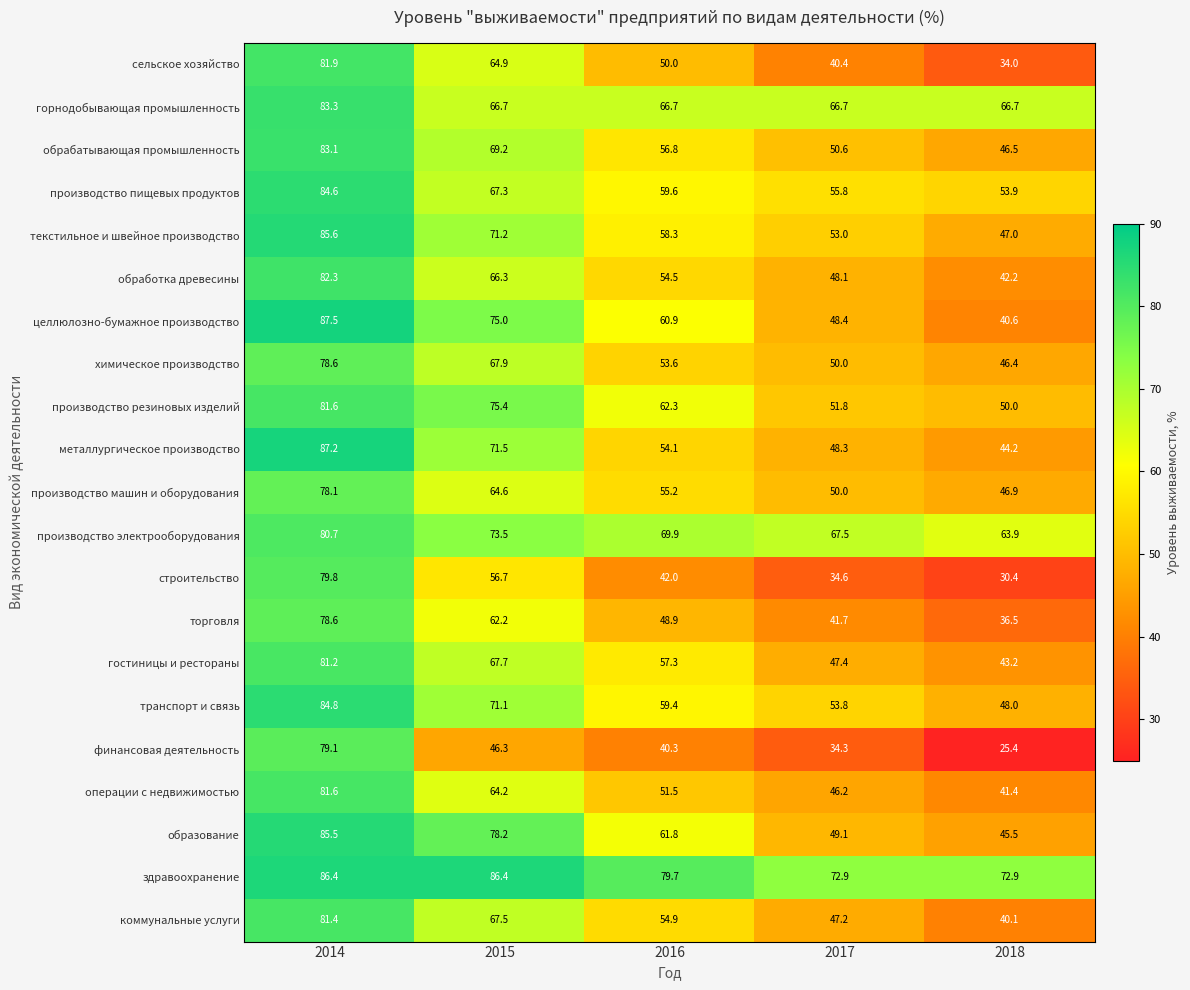

Which series changed the most between 2015 and 2018?

целлюлозно-бумажное производство